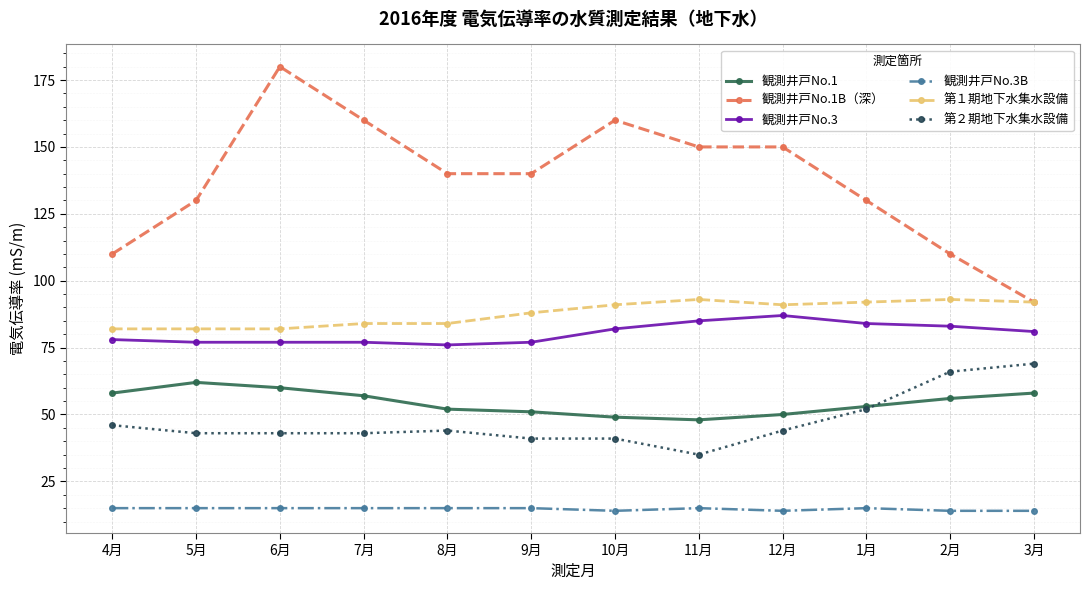

True or false: 観測井戸No.3B and 観測井戸No.1 intersect in this chart.

False